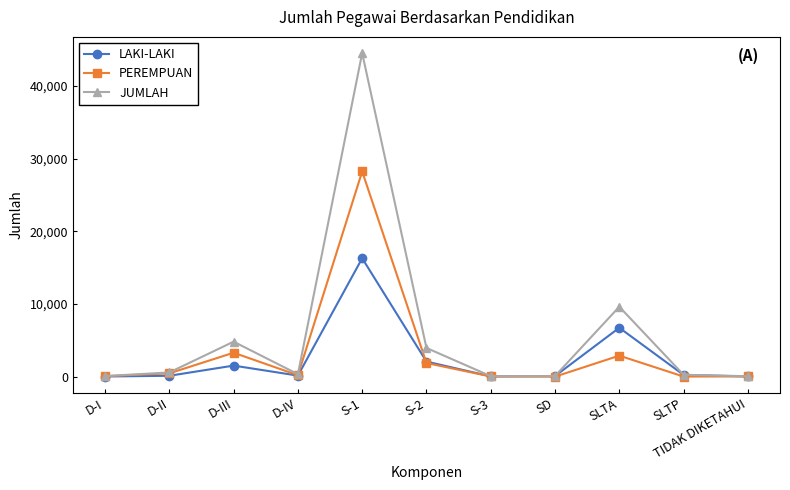

What is the total value across all series at S-1?

89088